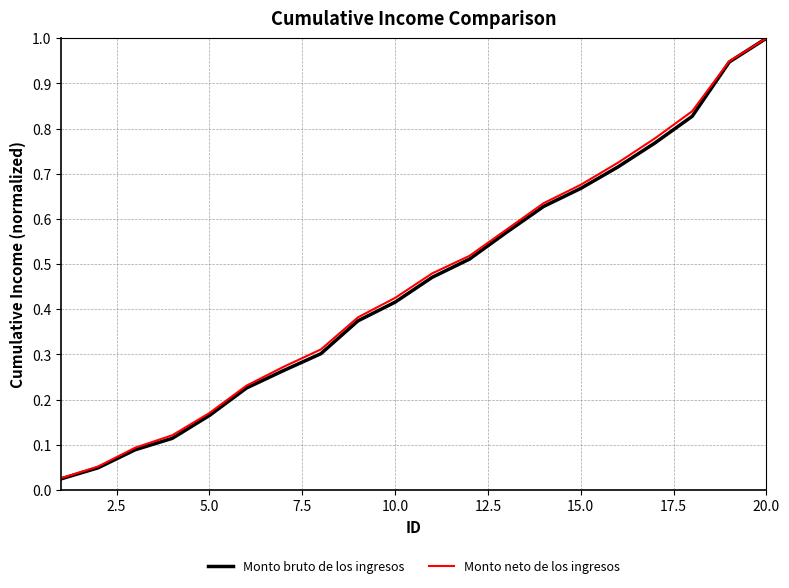

Which series has the widest spread of values?

Monto bruto de los ingresos